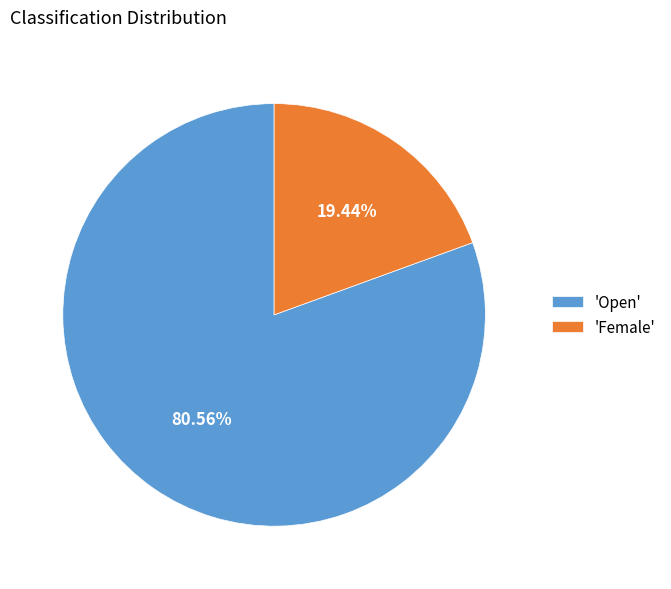

Combined, do 'Open' and 'Female' account for over 50%?

Yes